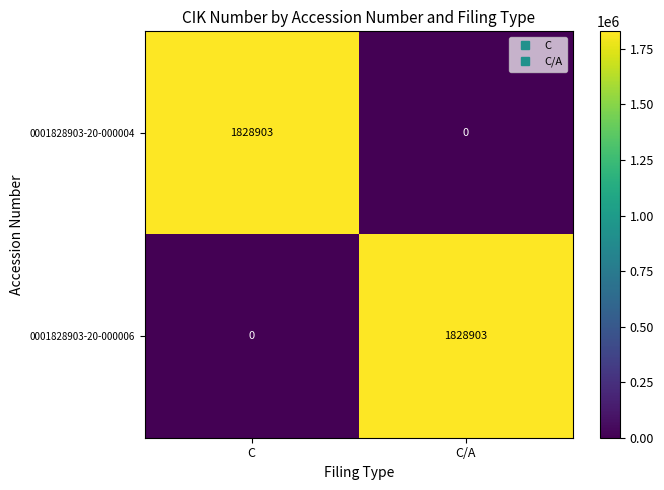

What is the sum of the 0001828903-20-000004 values at C/A and C?

1828903